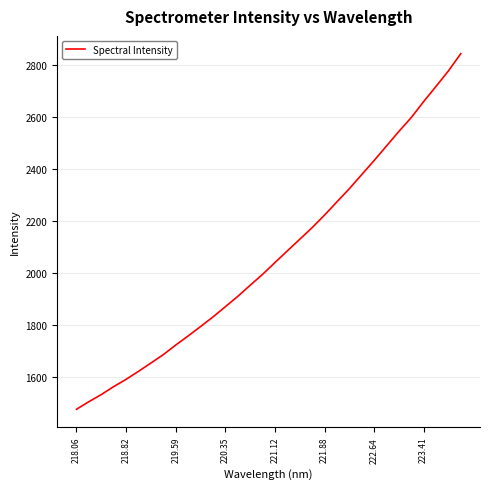

Is this an area chart (filled region under the line)?

No